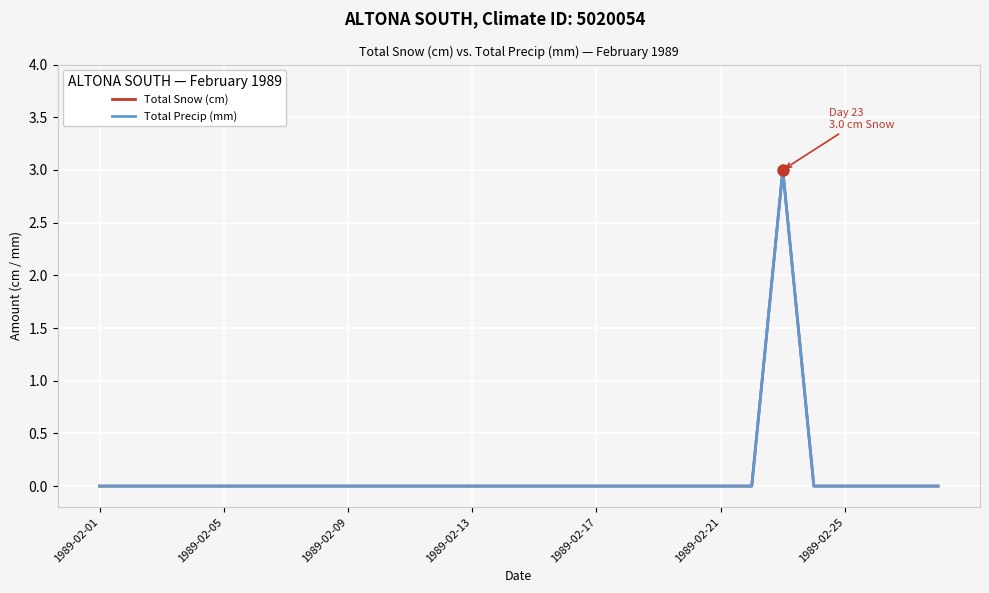

Does the chart have visible grid lines?

Yes